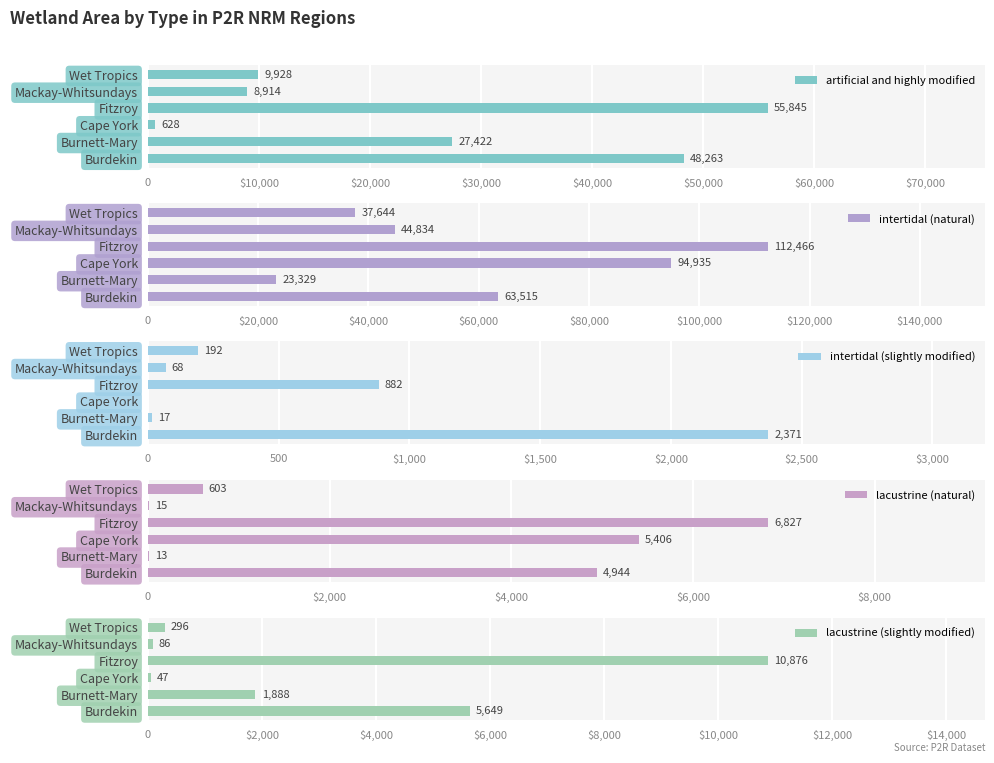

Is the value of intertidal (slightly modified) at Wet Tropics greater than the value of intertidal (natural) at Burdekin?

No